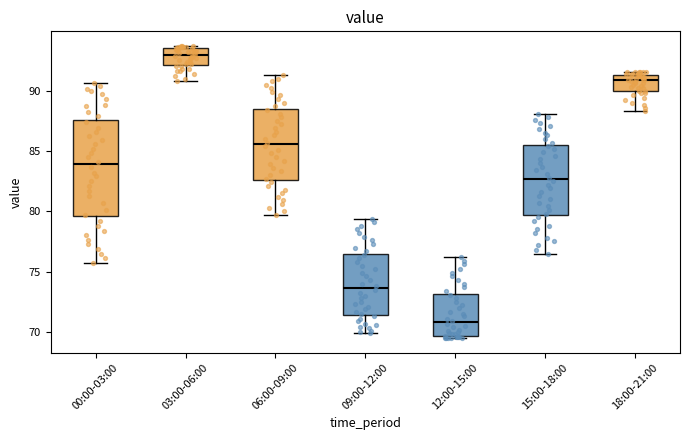

Reading left to right, transcribe this box plot: for each box, give where its median line is, the range the box spans, and where its two whiskers end, as read against the y-axis. The values are not printed on the chart, so give them approximately, as read against the axis.

00:00-03:00: median 84.0, box 79.5 to 87.5, whiskers 75.5 to 90.5
03:00-06:00: median 93.0, box 92.0 to 93.5, whiskers 91.0 to 93.5 (just above the box's upper edge)
06:00-09:00: median 85.5, box 82.5 to 88.5, whiskers 79.5 to 91.5
09:00-12:00: median 73.5, box 71.5 to 76.5, whiskers 70.0 to 79.5
12:00-15:00: median 71.0, box 69.5 to 73.0, whiskers 69.5 (just below the box's lower edge) to 76.0
15:00-18:00: median 82.5, box 79.5 to 85.5, whiskers 76.5 to 88.0
18:00-21:00: median 91.0, box 90.0 to 91.5, whiskers 88.5 to 91.5 (just above the box's upper edge)